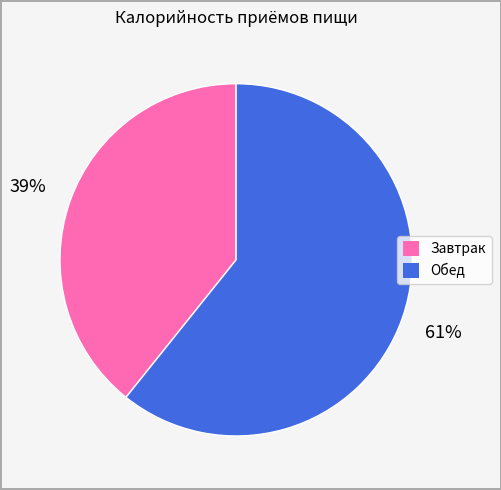

Is there a majority slice in this chart?

Yes